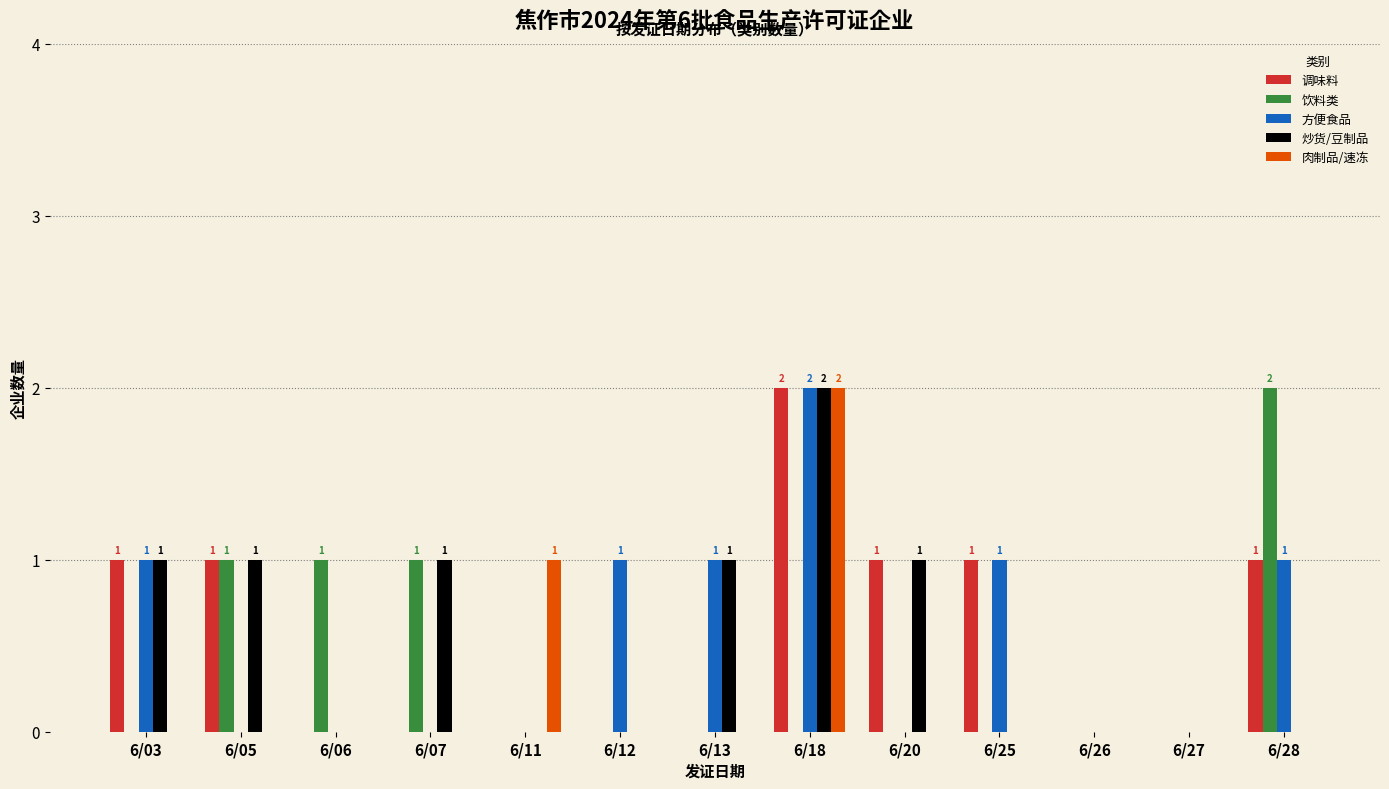

True or false: 方便食品 has a value of 2 at 6/28.

False